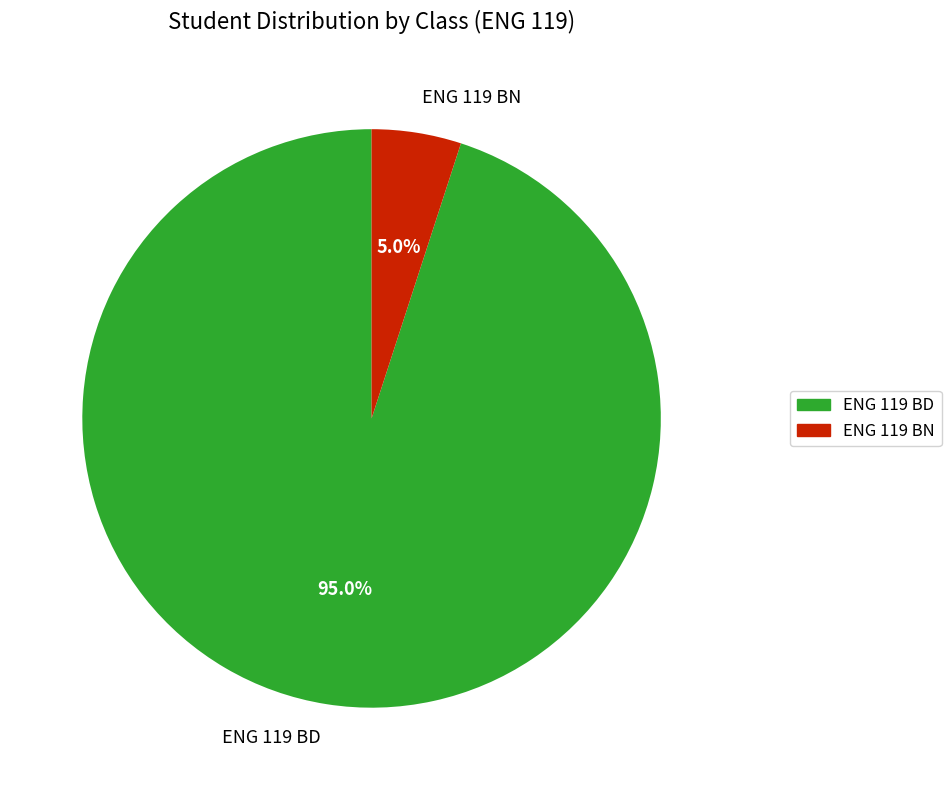

Approximately how many times larger is the value at ENG 119 BD compared to ENG 119 BN?

19.0